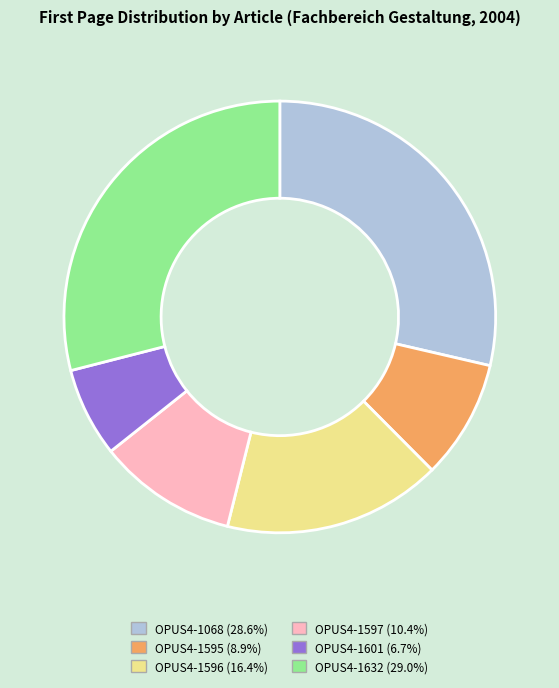

How many slices are in this pie chart?

6